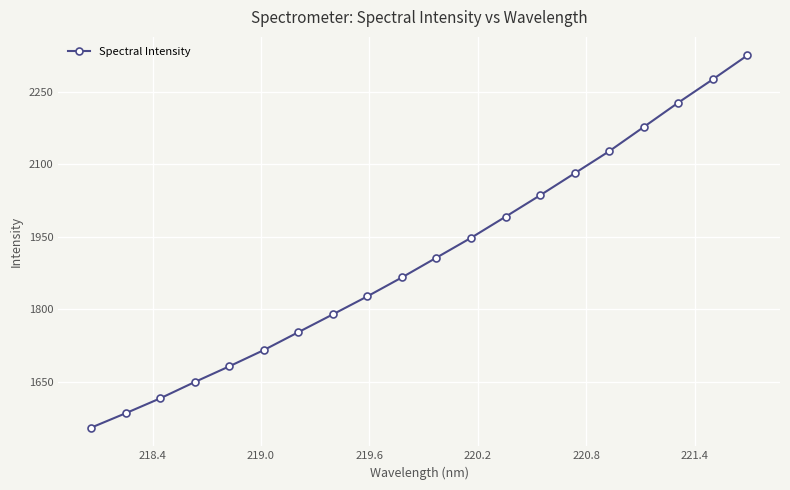

What is the average value?

1906.8